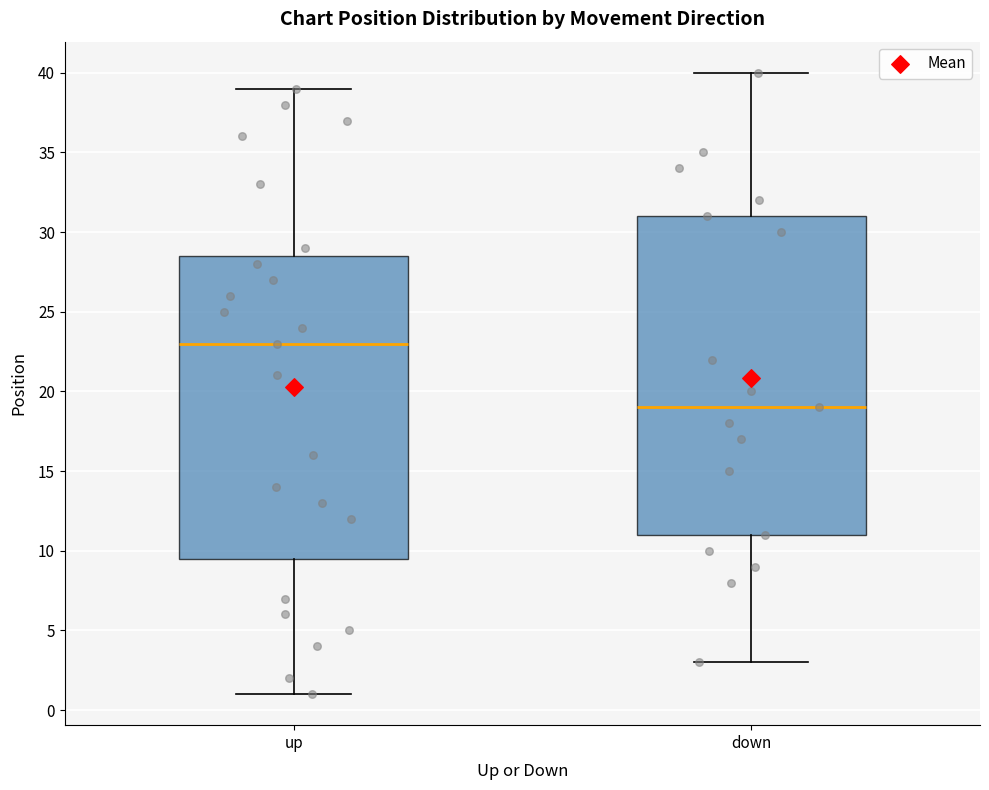

Which box has the lowest median line?

down